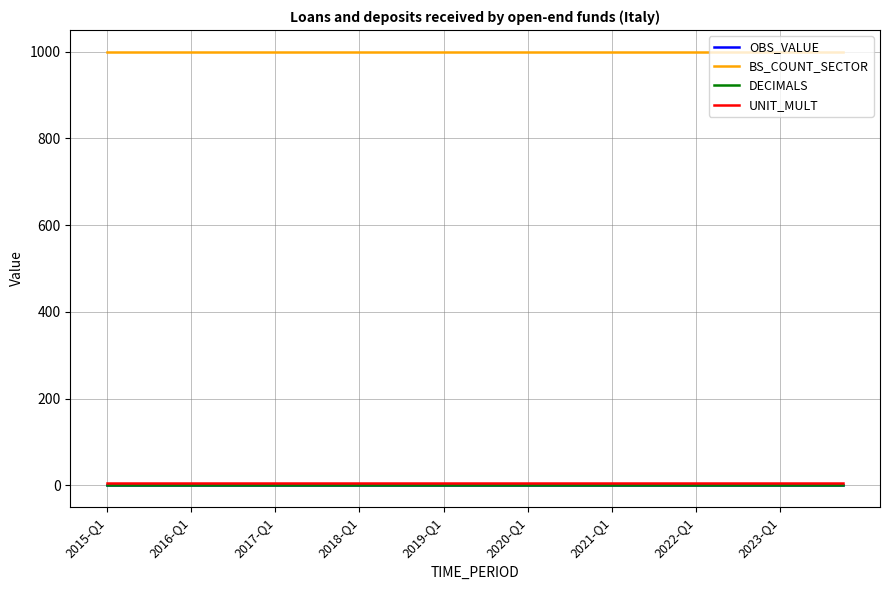

Reading right to left, list all the values displayed in this chart.

OBS_VALUE: 0	0	0	0	0	0	0	0	0	0	0	0	0	0	0	0	0	0	0	0	0	0	0	0	0	0	0	0	0	0	0	0	0	0	0	0
BS_COUNT_SECTOR: 1000	1000	1000	1000	1000	1000	1000	1000	1000	1000	1000	1000	1000	1000	1000	1000	1000	1000	1000	1000	1000	1000	1000	1000	1000	1000	1000	1000	1000	1000	1000	1000	1000	1000	1000	1000
DECIMALS: 0	0	0	0	0	0	0	0	0	0	0	0	0	0	0	0	0	0	0	0	0	0	0	0	0	0	0	0	0	0	0	0	0	0	0	0
UNIT_MULT: 6	6	6	6	6	6	6	6	6	6	6	6	6	6	6	6	6	6	6	6	6	6	6	6	6	6	6	6	6	6	6	6	6	6	6	6